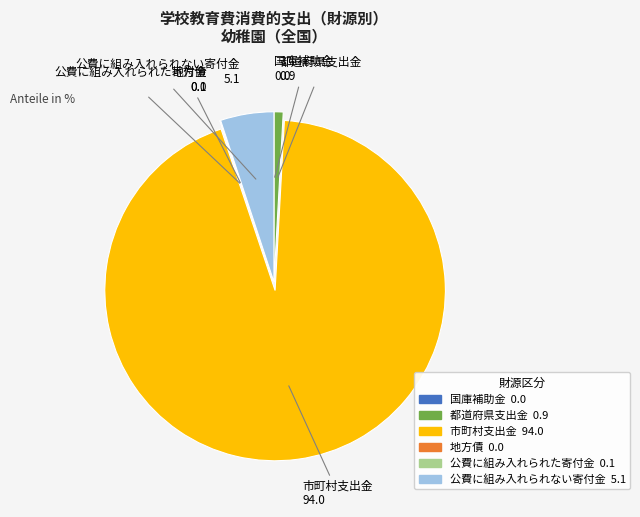

Is it true that 市町村支出金 is 89% of the pie?

False